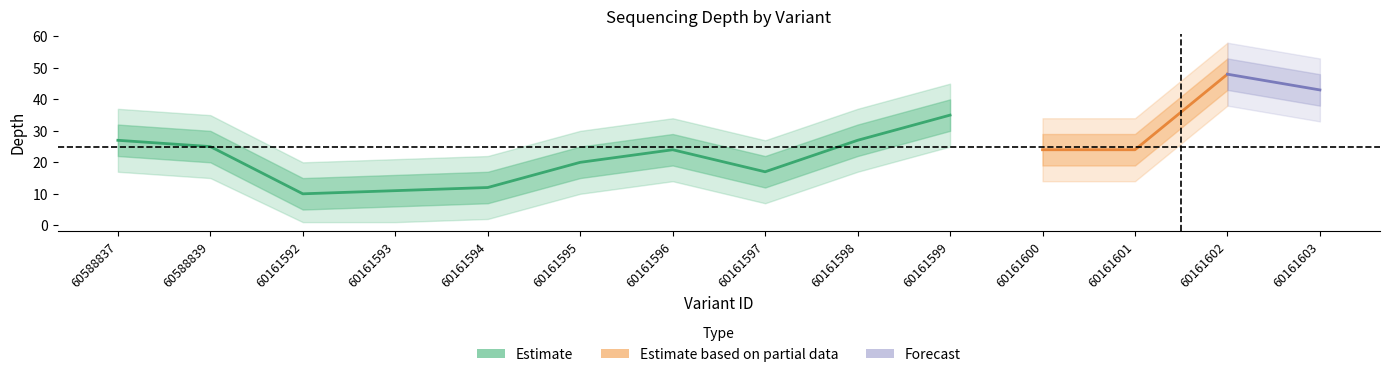

At which label does depth_lower reach its peak?

60161602